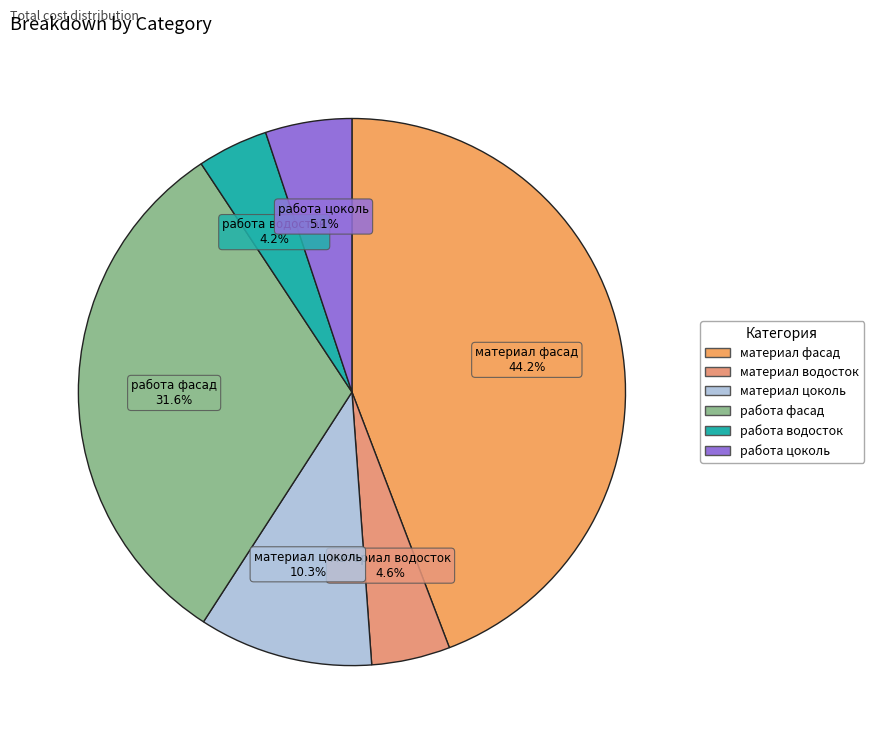

Do материал фасад and материал цоколь together represent more than half of the pie?

Yes